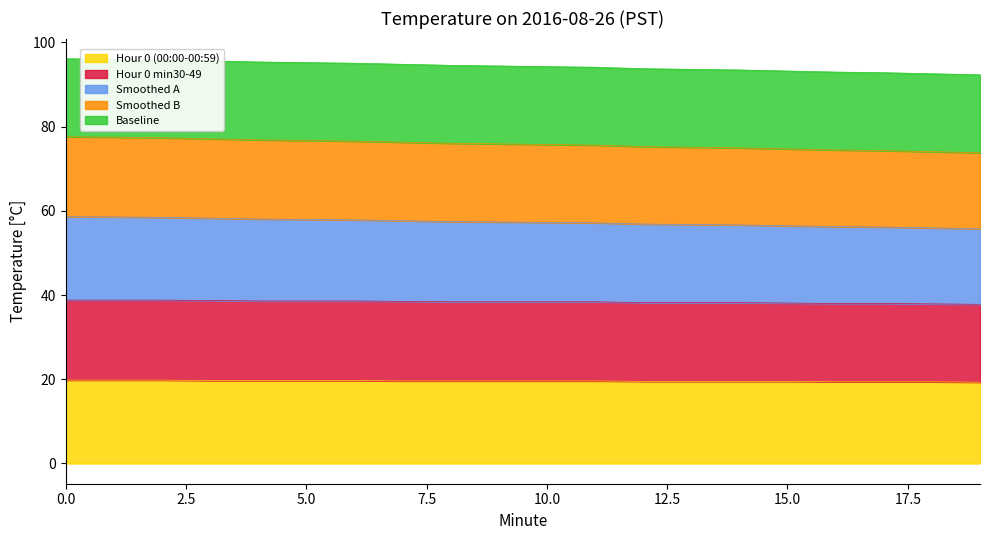

Count the number of categories in the chart.

20